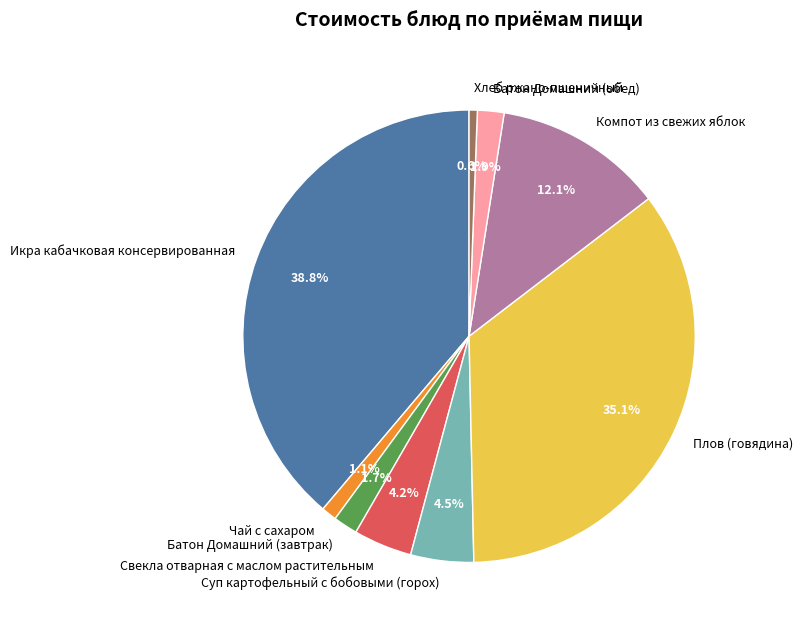

True or false: Компот из свежих яблок accounts for 12% of the total.

True